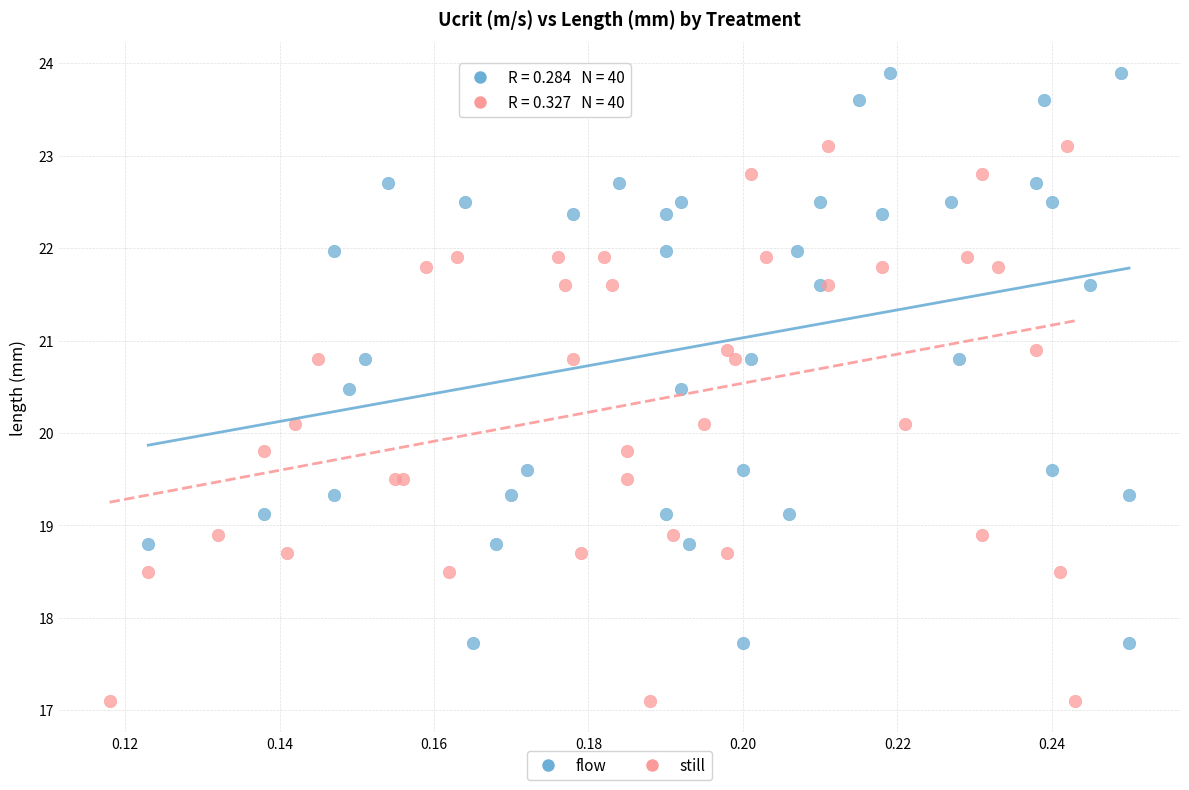

Which series has the widest spread of Y values?

flow